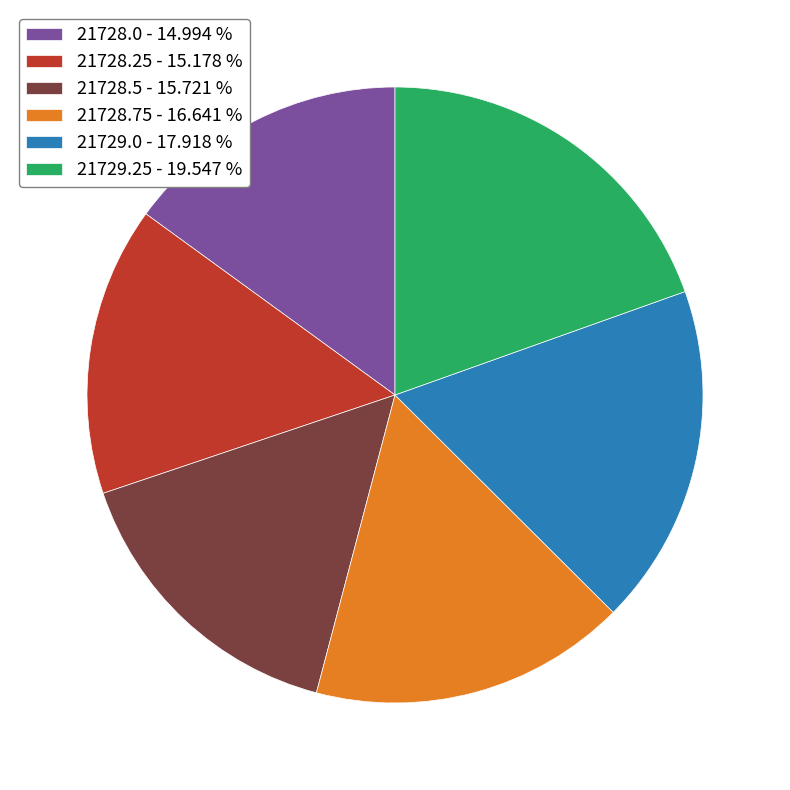

Does any single category account for the majority?

No